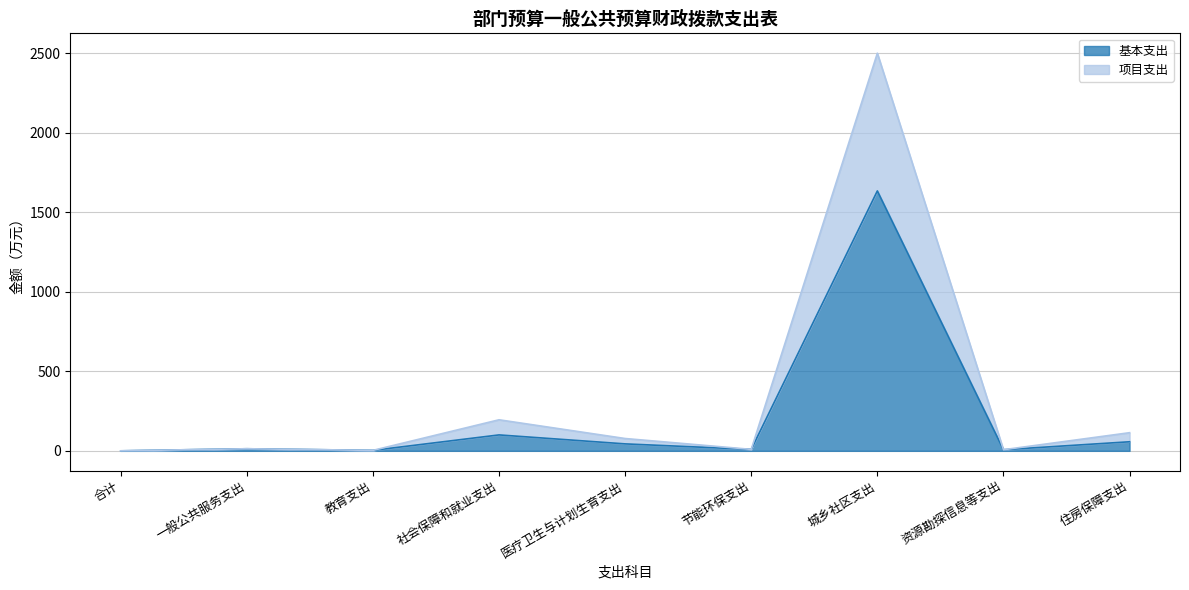

What are all the series names shown in the legend?

基本支出, 项目支出